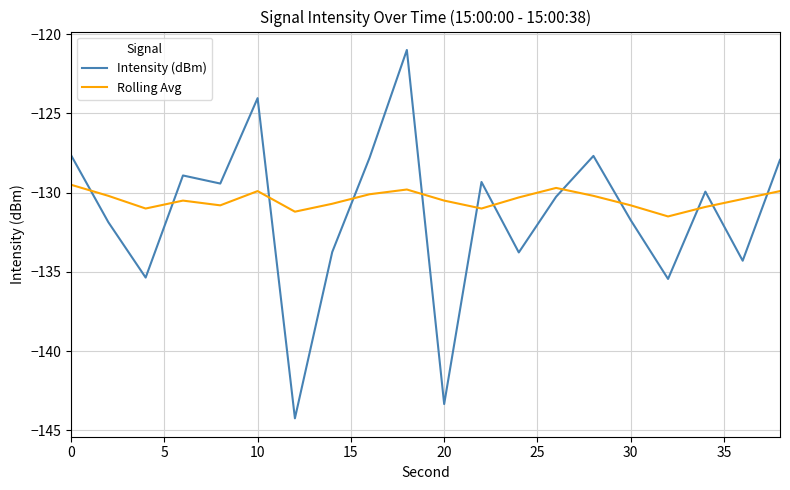

How many times do Intensity (dBm) and Rolling Avg cross each other?

12